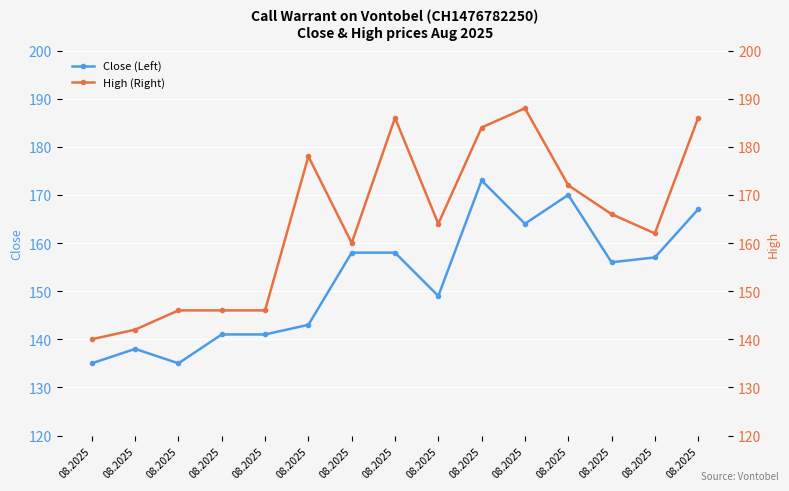

How many interior local peaks does the High (Right) series have?

3